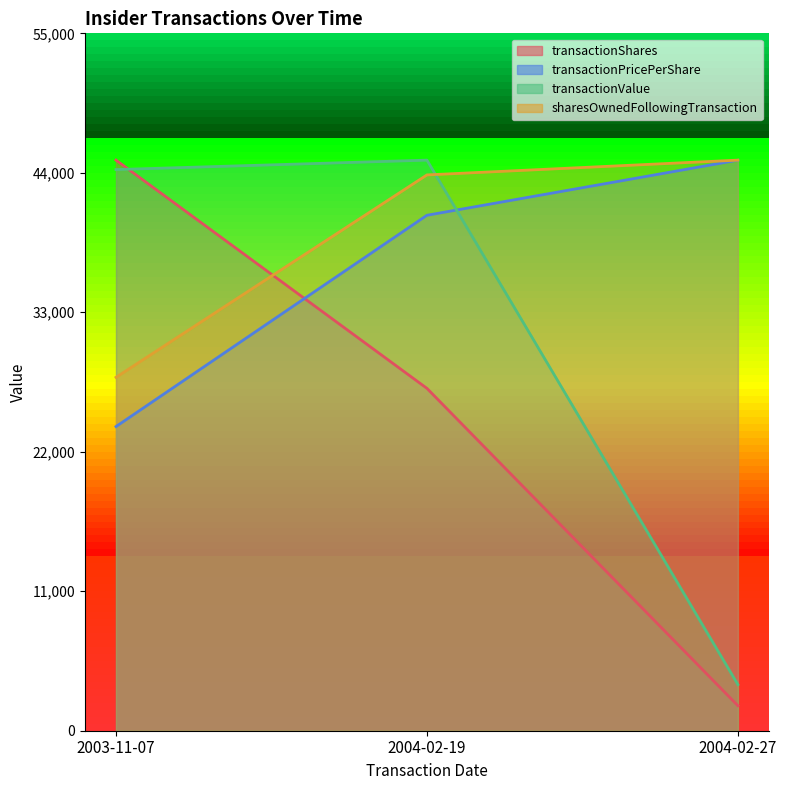

How many data points in transactionShares are above 27000?

1